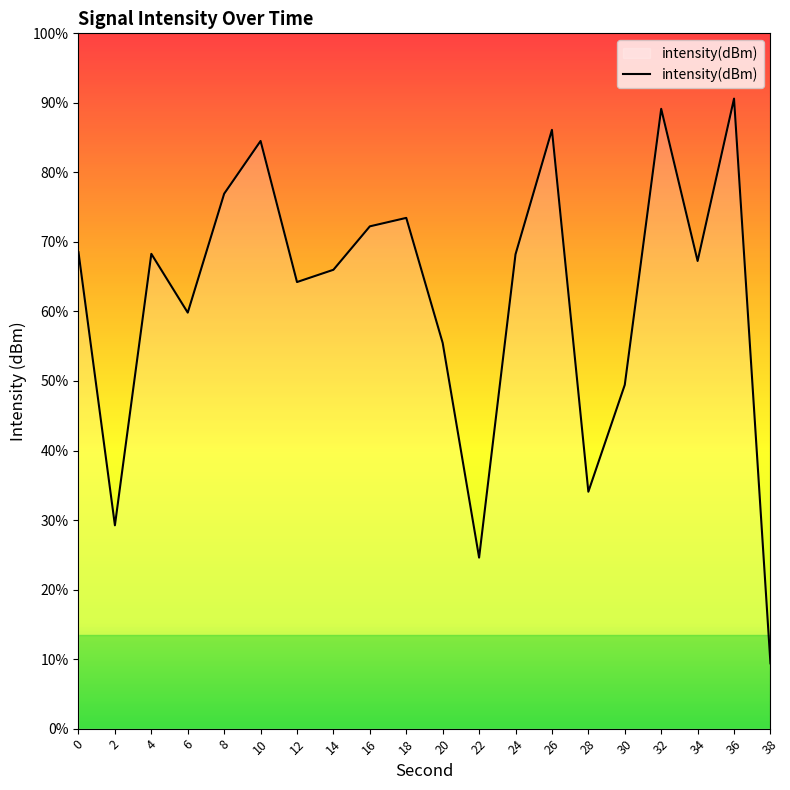

List the labels in order of value, largest first.

36, 32, 26, 10, 8, 18, 16, 0, 4, 24, 34, 14, 12, 6, 20, 30, 28, 2, 22, 38